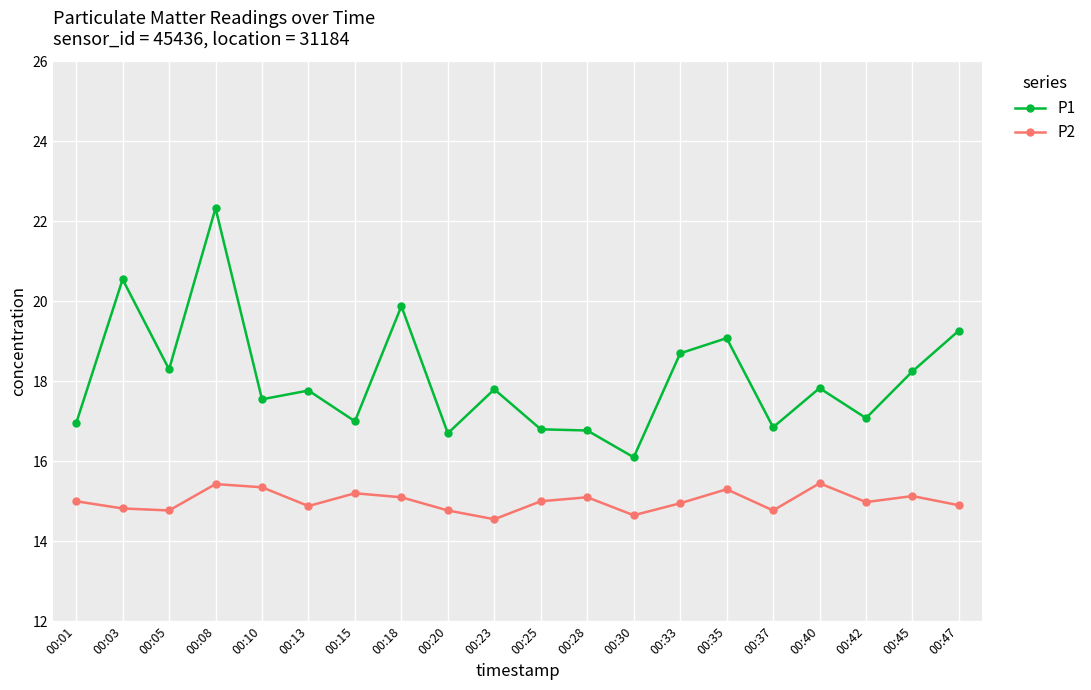

Which series has the widest spread of values?

P1